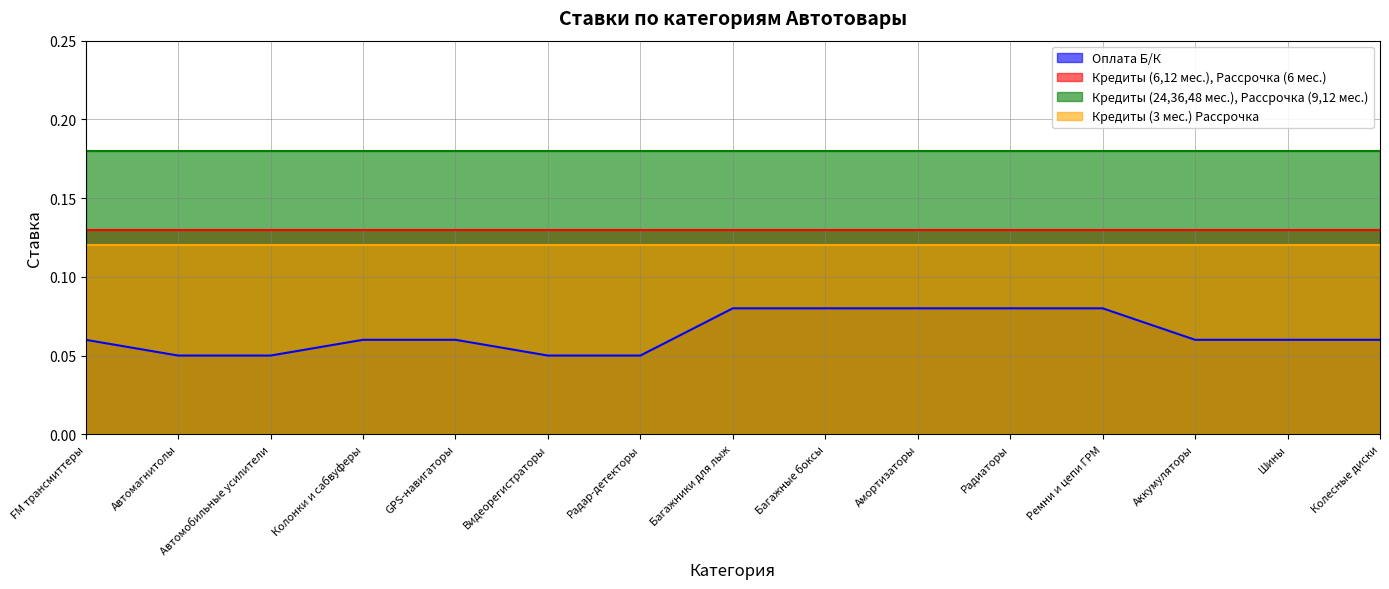

Reading left to right, transcribe all the data shown in this chart.

Оплата Б/К: 0.1	0.1	0.1	0.1	0.1	0.1	0.1	0.1	0.1	0.1	0.1	0.1	0.1	0.1	0.1
Кредиты (6,12 мес.), Рассрочка (6 мес.): 0.1	0.1	0.1	0.1	0.1	0.1	0.1	0.1	0.1	0.1	0.1	0.1	0.1	0.1	0.1
Кредиты (24,36,48 мес.), Рассрочка (9,12 мес.): 0.2	0.2	0.2	0.2	0.2	0.2	0.2	0.2	0.2	0.2	0.2	0.2	0.2	0.2	0.2
Кредиты (3 мес.) Рассрочка: 0.1	0.1	0.1	0.1	0.1	0.1	0.1	0.1	0.1	0.1	0.1	0.1	0.1	0.1	0.1